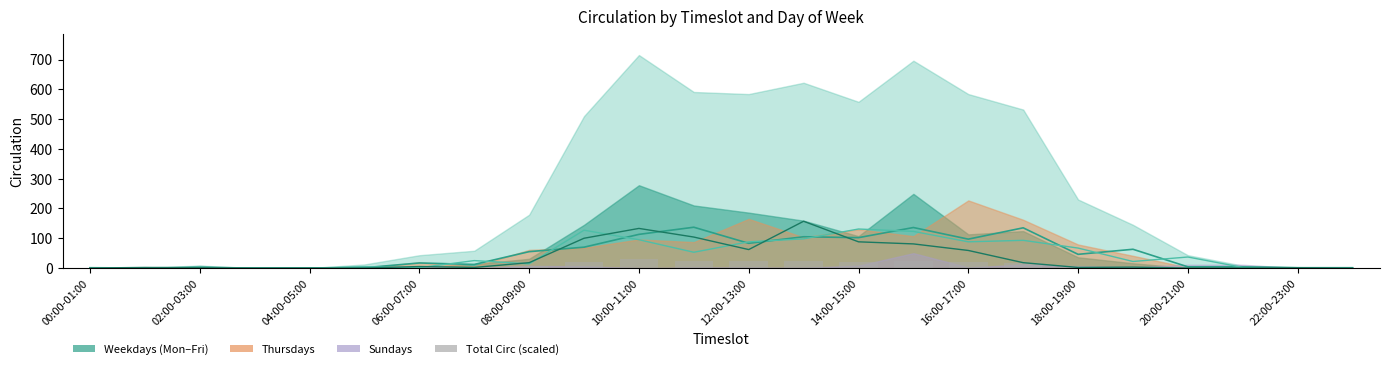

Count the number of data series in this chart.

4